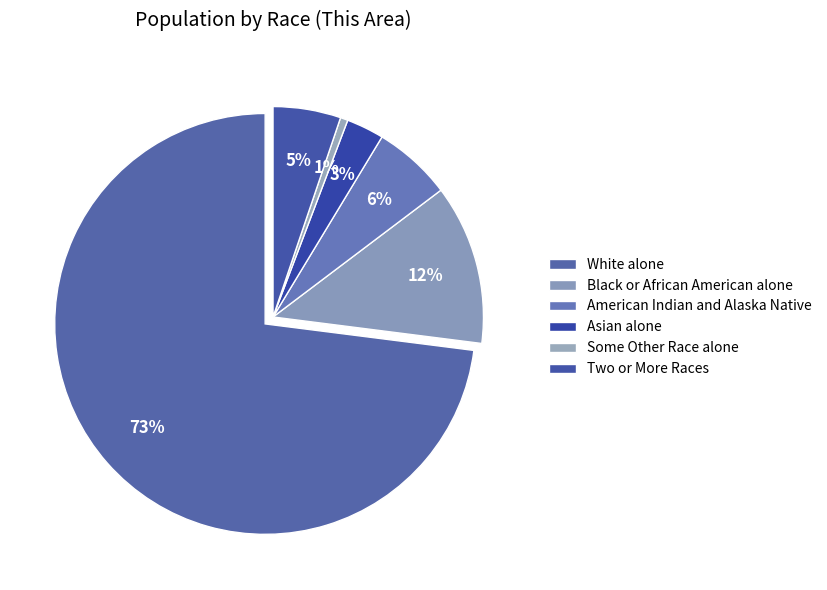

What is the largest slice in the pie chart?

White alone